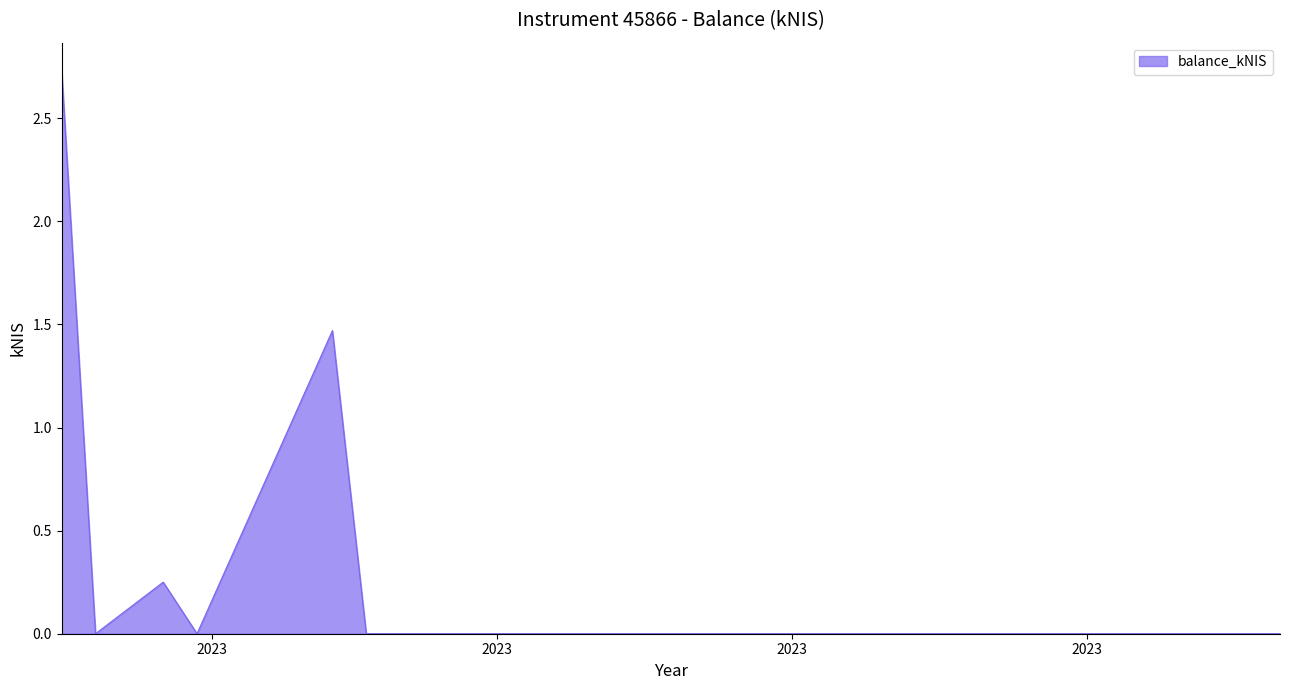

True or false: the data has more than 1 interior local peaks.

True